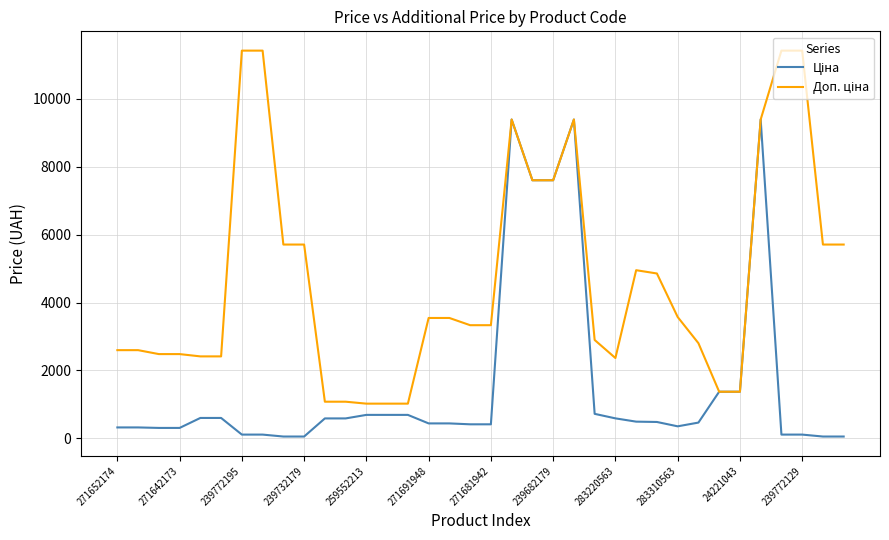

Where do Ціна and Доп. ціна first cross each other?

28 and 29